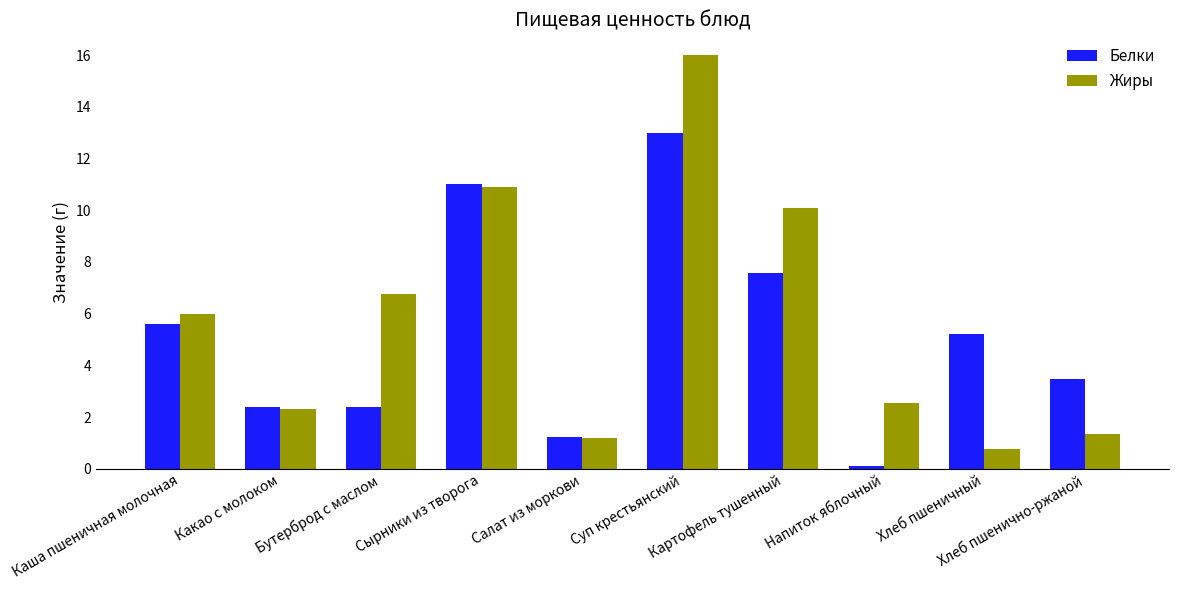

What value does the Белки series have at Суп крестьянский?

13.0